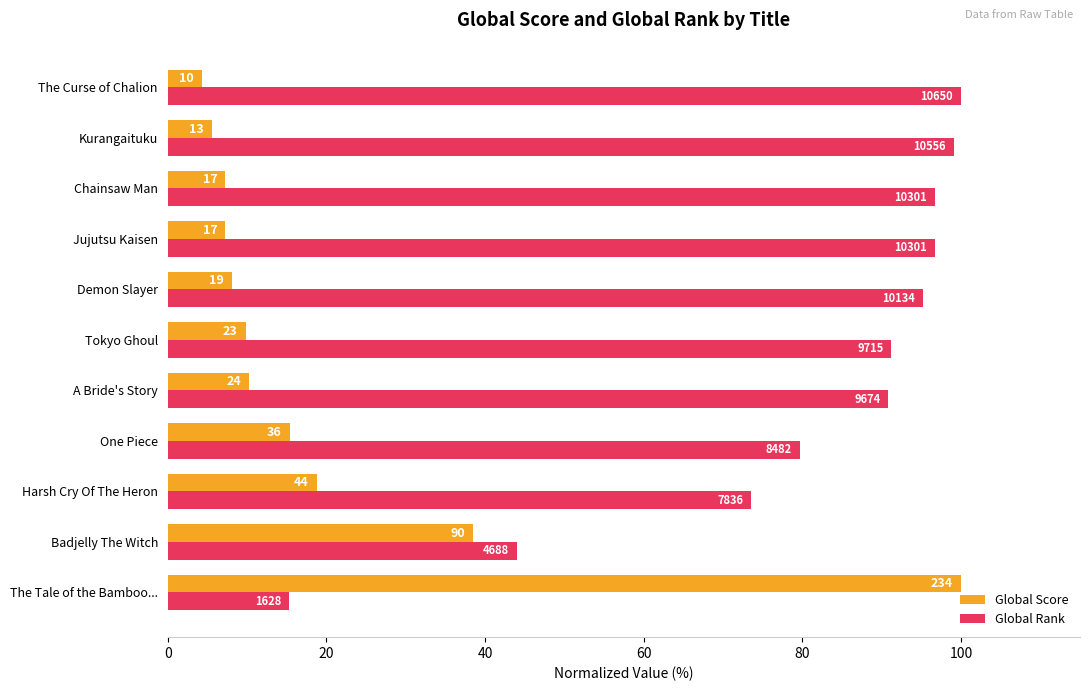

What are all the series names shown in the legend?

Global Score, Global Rank